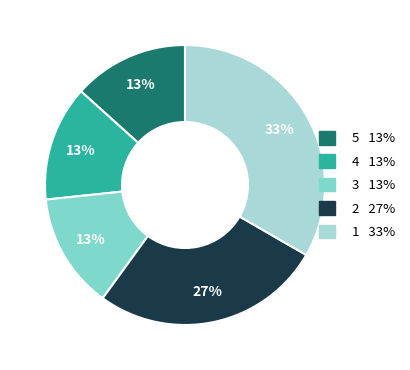

Is there a majority slice in this chart?

No